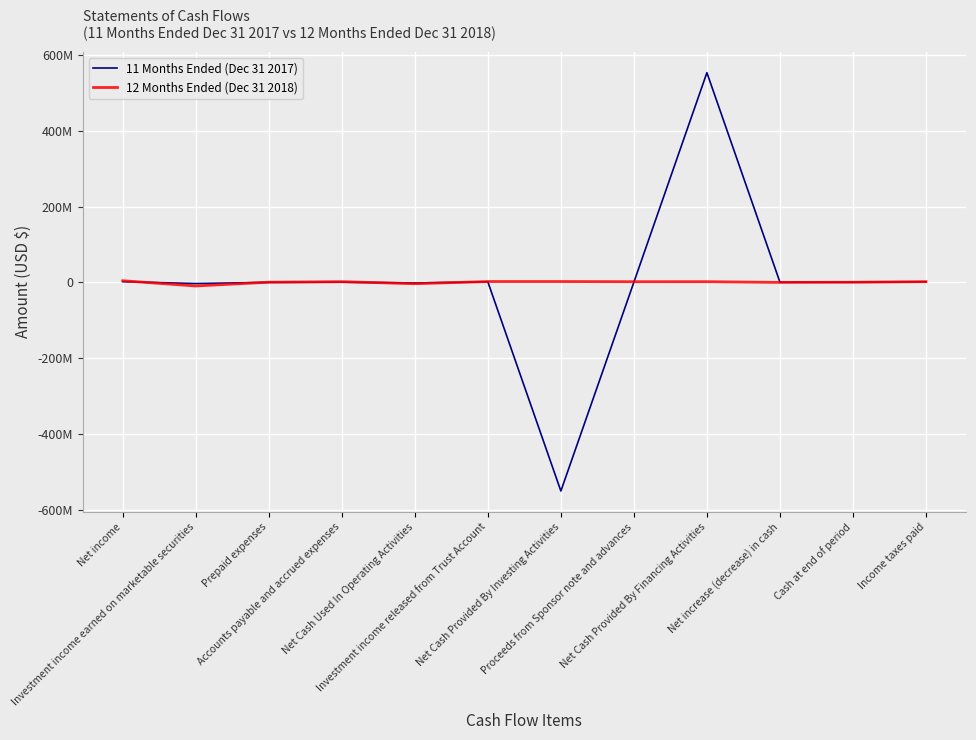

Which label corresponds to the largest value in the chart?

Net Cash Provided By Financing Activities